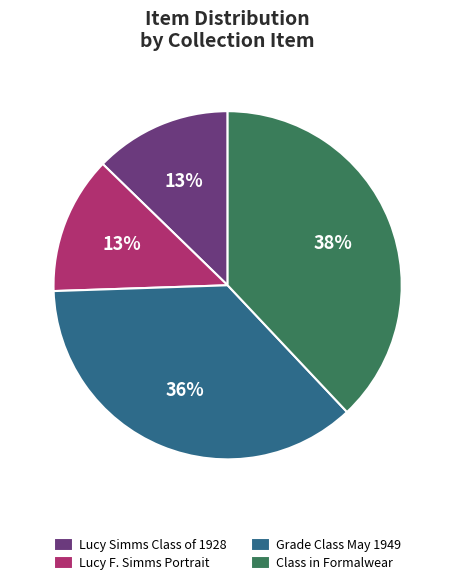

What percentage is the Lucy Simms Class of 1928 slice, to the nearest percent?

13%